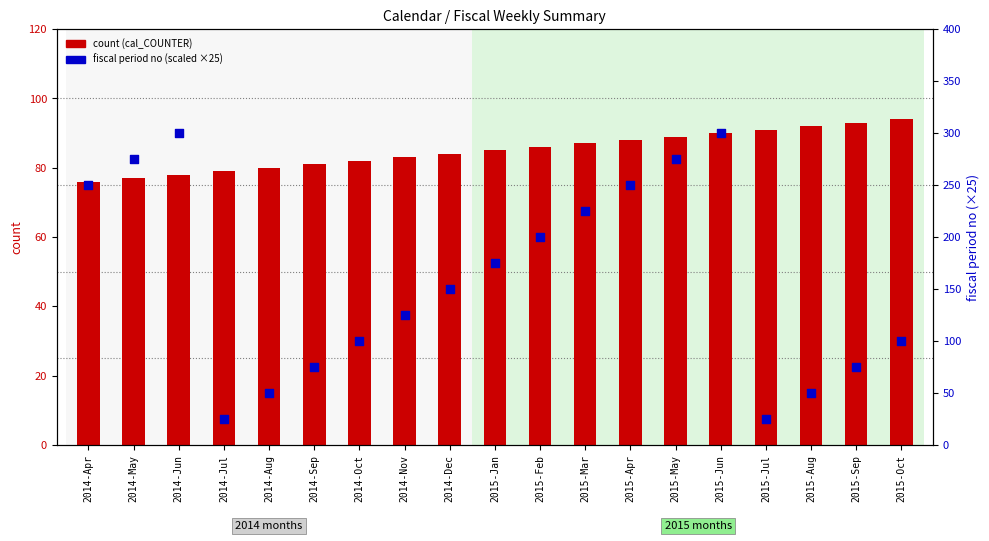

Is the value of fiscal period no (scaled) at 2015-Aug greater than the value of count at 2014-Nov?

No